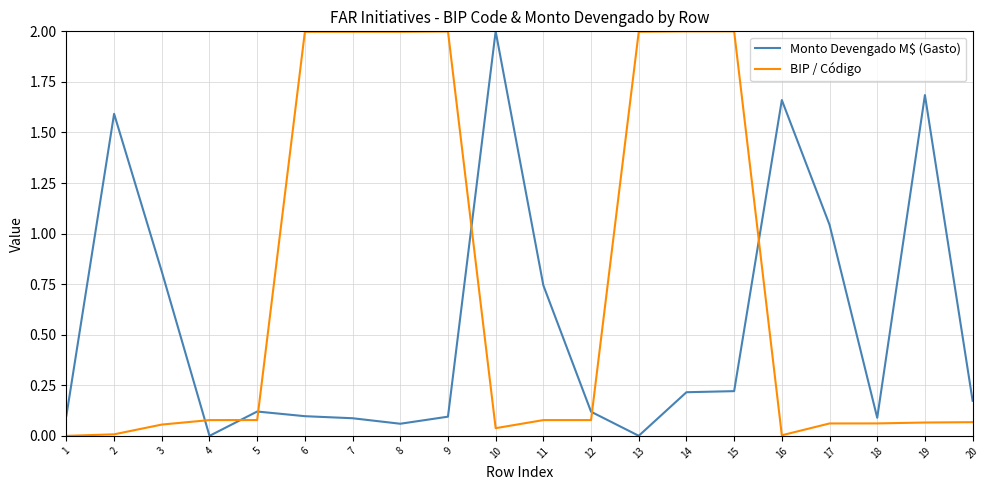

Which series ends up on top after the final intersection of Monto Devengado M$ (Gasto) and BIP / Código?

Monto Devengado M$ (Gasto)